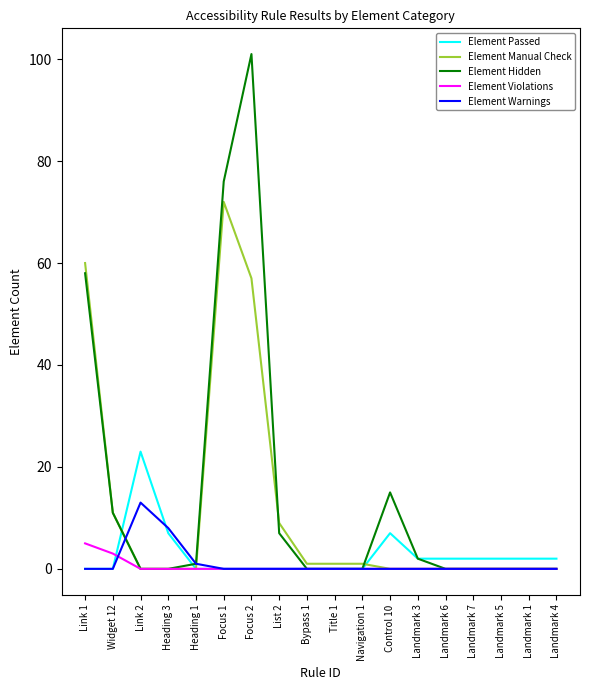

What is the difference between the maximum and minimum values in the Element Passed series?

23